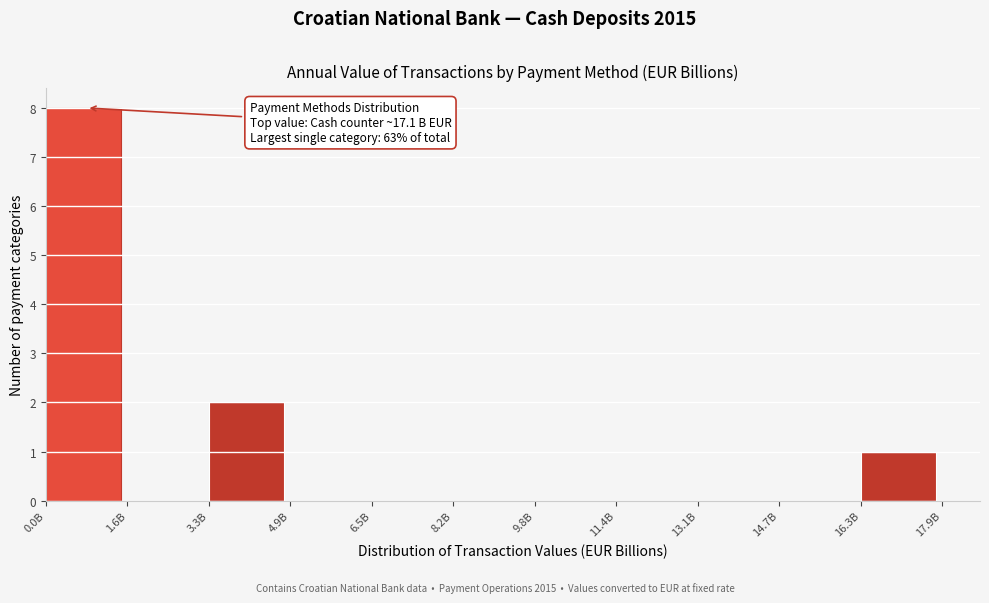

Reading left to right, what are all the values shown in this chart?

0.0B=8	1.6B=0	3.3B=2	4.9B=0	6.5B=0	8.2B=0	9.8B=0	11.4B=0	13.1B=0	14.7B=0	16.3B=1